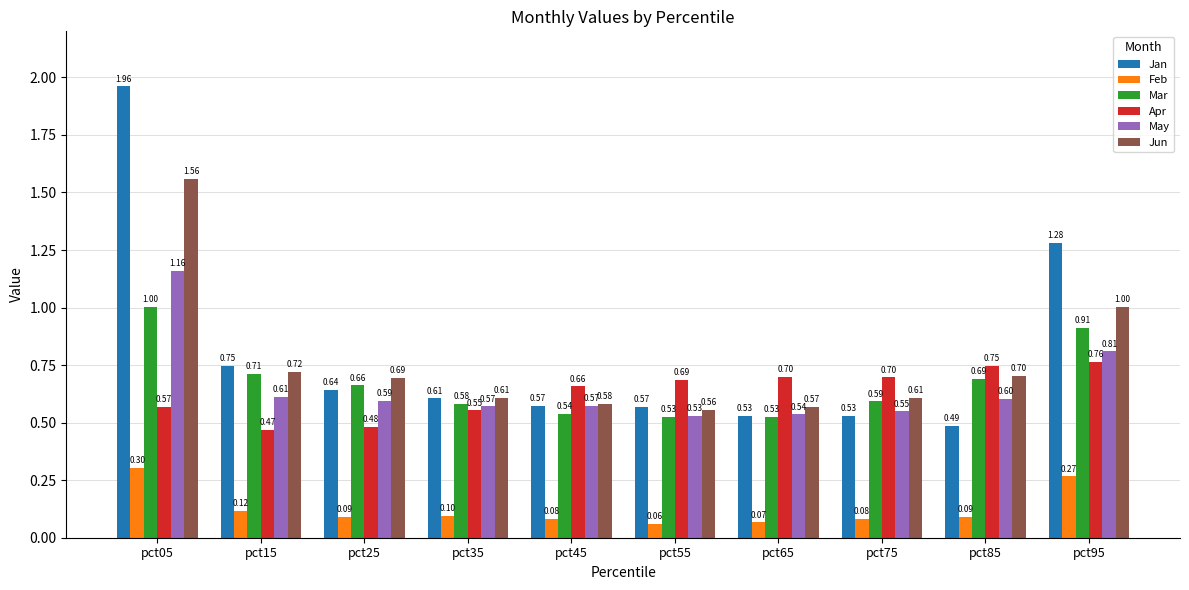

At pct15, list the series in order from largest to smallest.

Jan, Jun, Mar, May, Apr, Feb